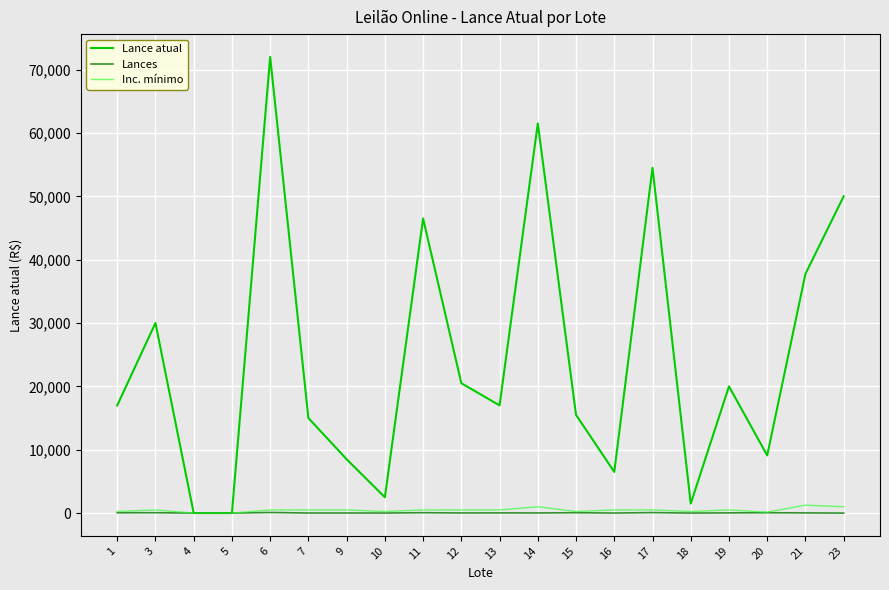

Is this an area chart (filled region under the line)?

No